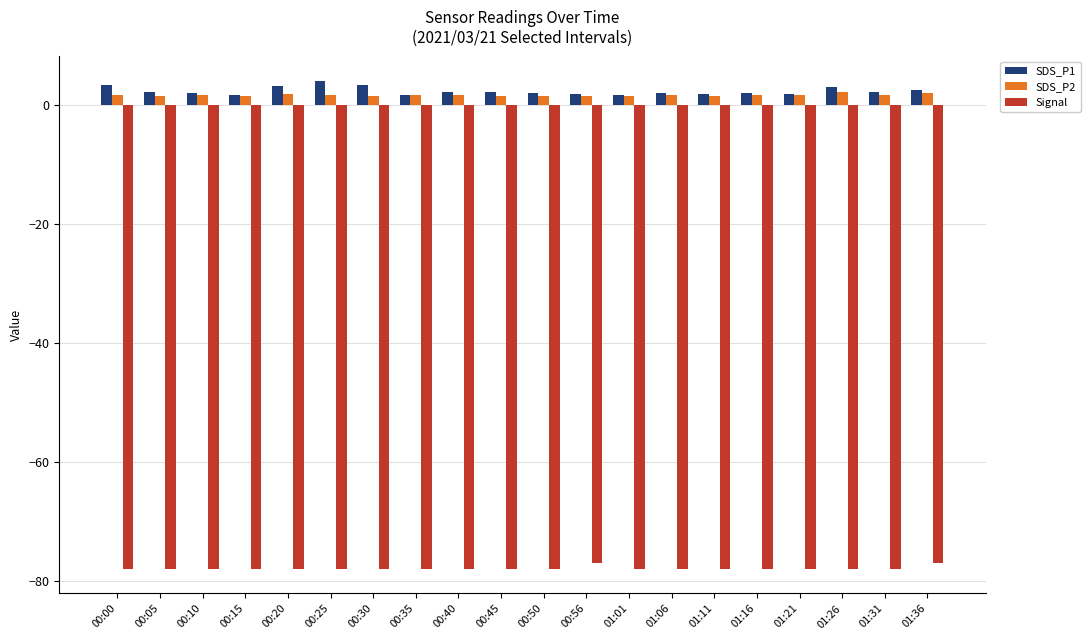

What is the minimum value shown in the chart?

-78.0